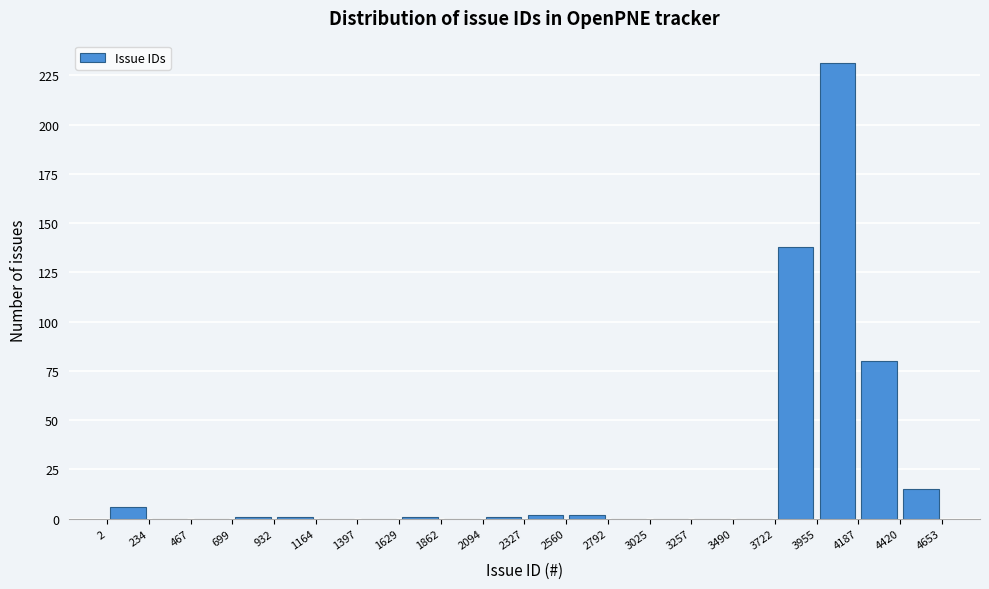

What is the height of the bar covering 3955 to 4187 on the x-axis? The values are not printed on the chart, so give them approximately, as read against the axis.

230